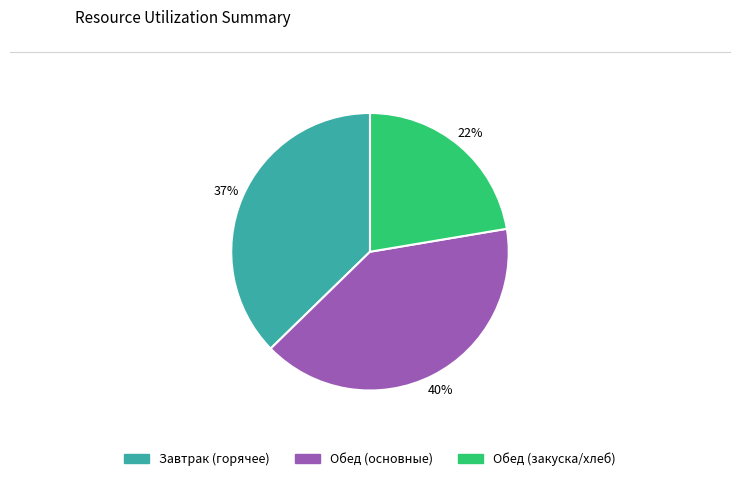

Is there any slice that represents more than half of the pie?

No